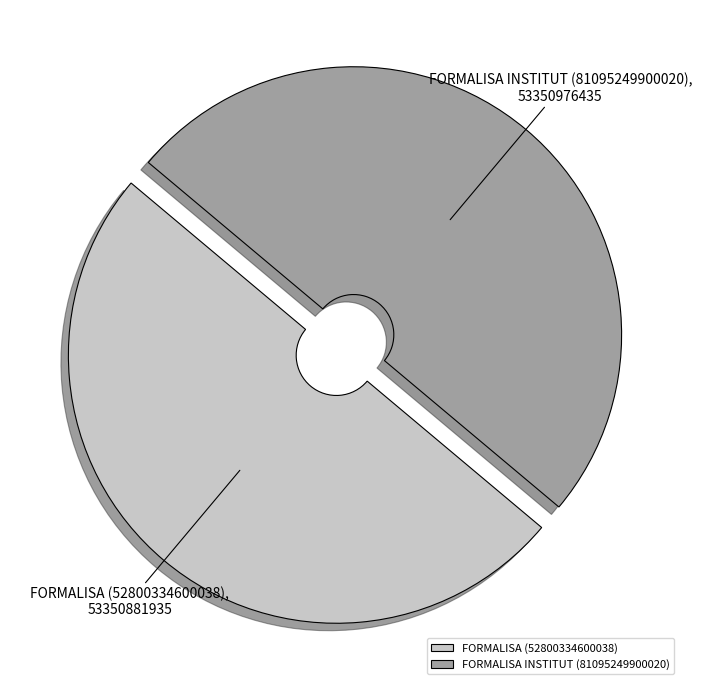

Is the sum of FORMALISA INSTITUT (81095249900020) and FORMALISA (52800334600038) greater than half?

Yes